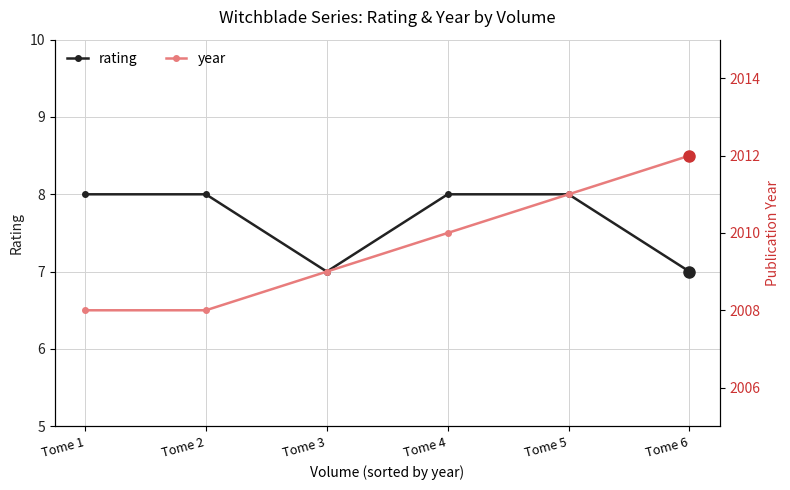

What is the value of the year point at the 5th from the left?

2011